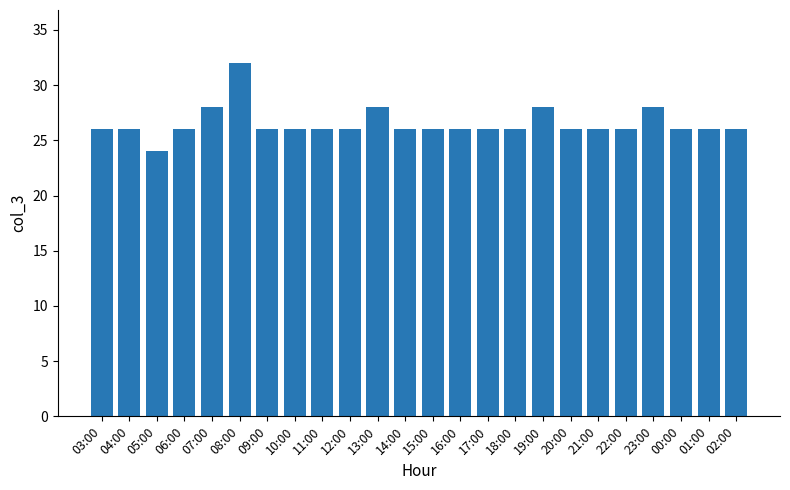

What position from the right is 19:00?

8